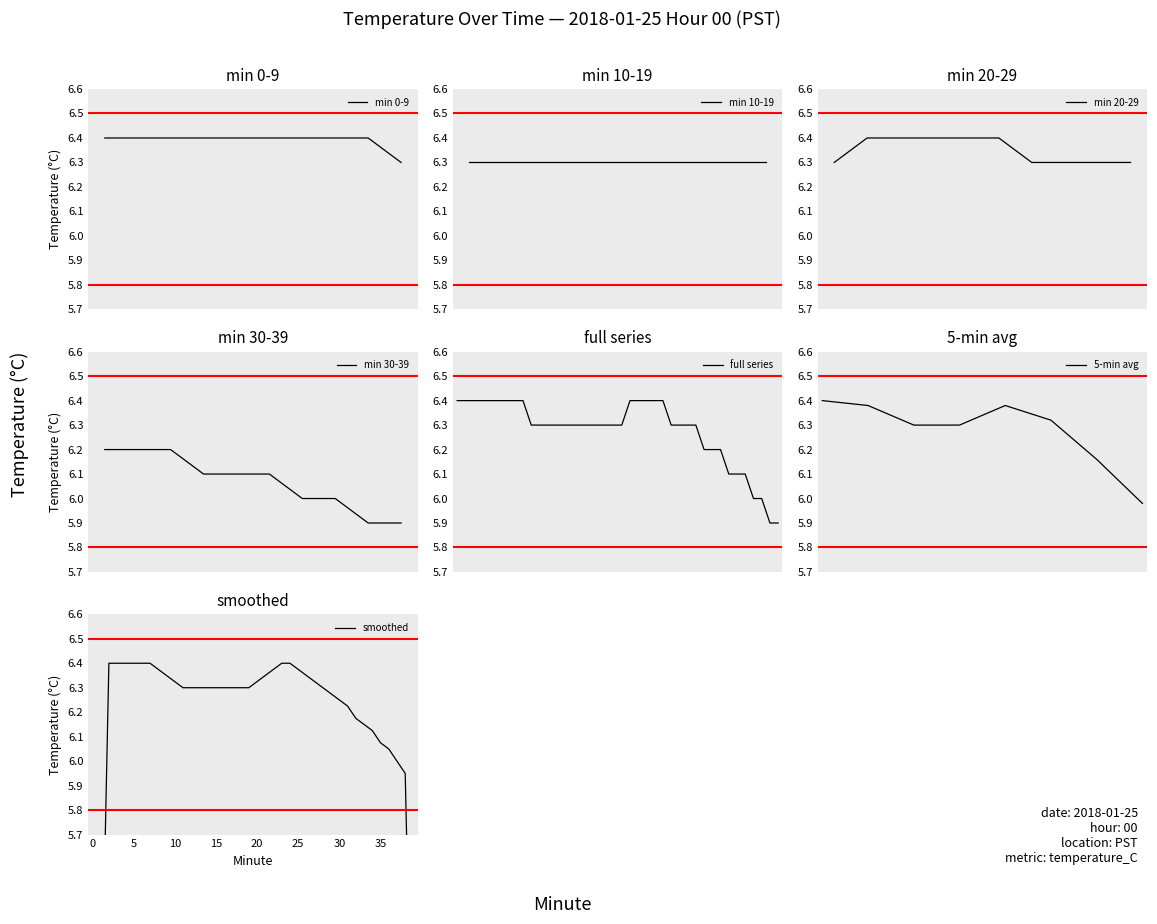

The chart shows a value of 1.4 at 35. True or false?

False